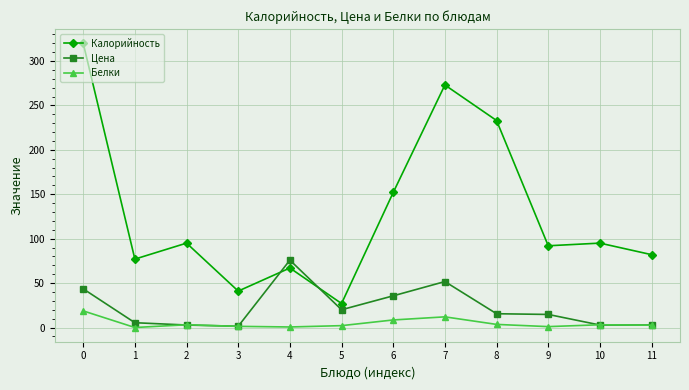

Rank the series by their maximum value, from lowest to highest.

Белки, Цена, Калорийность